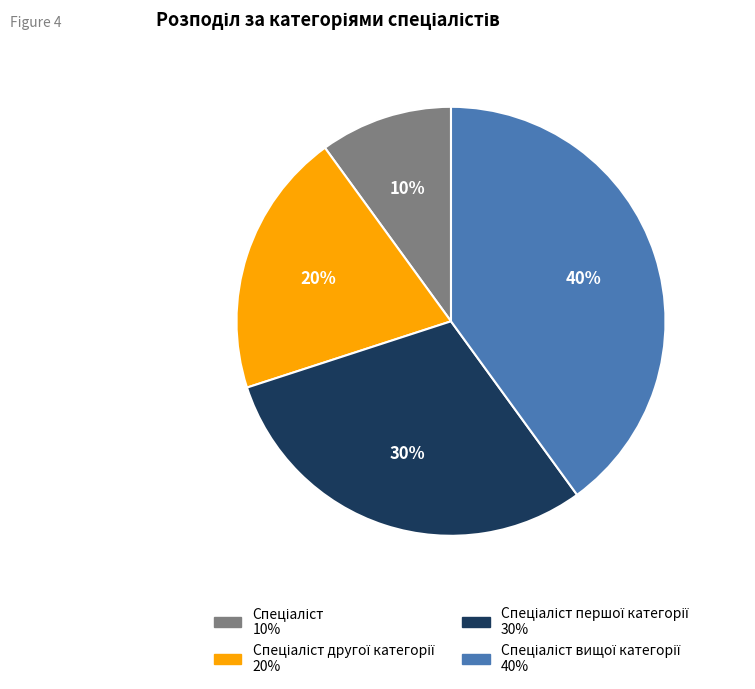

To the nearest percent, what is the average slice percentage?

25%